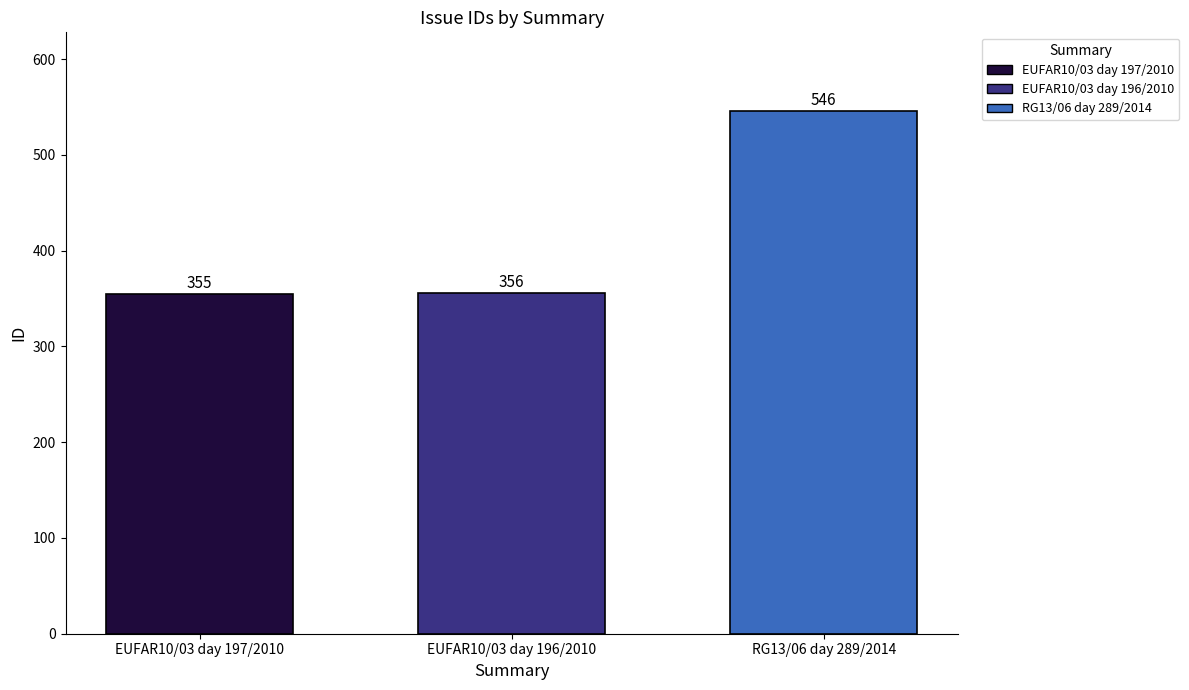

What is the label of the 1st bar from the right?

RG13/06 day 289/2014